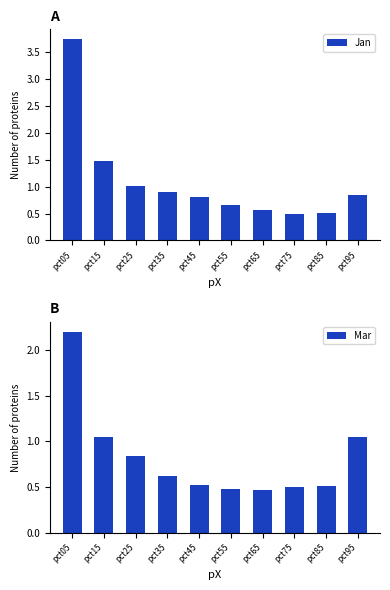

How many groups of bars are there?

10